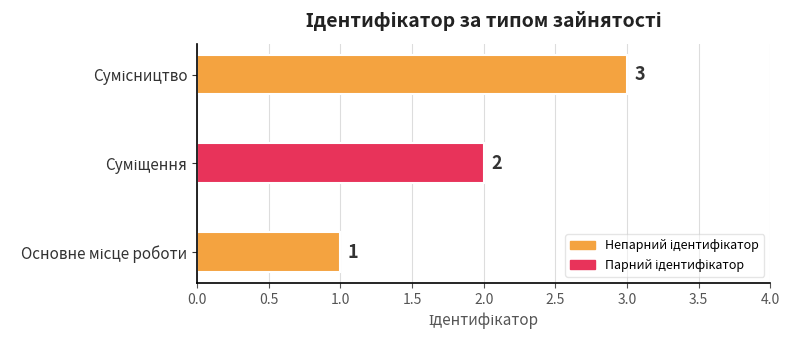

How many values are between 1 and 3?

3